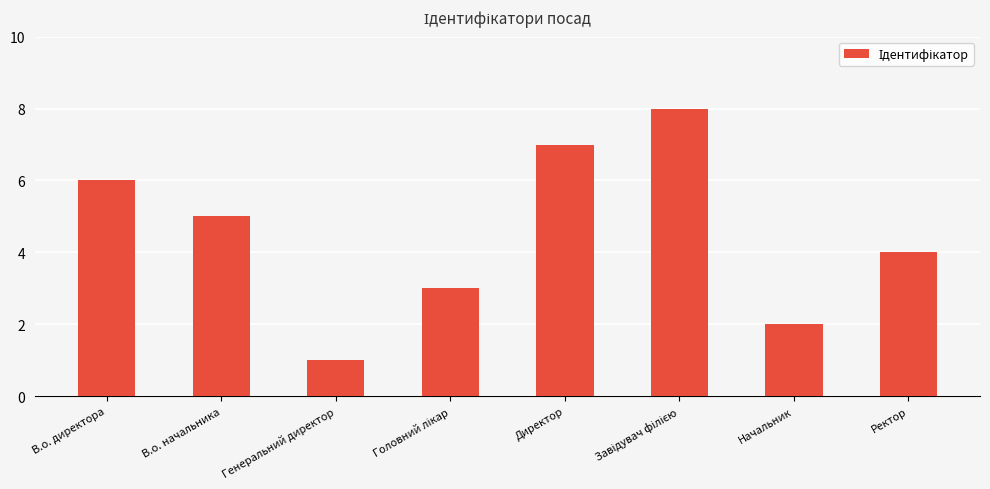

Count the values in the range 3 to 7.

5